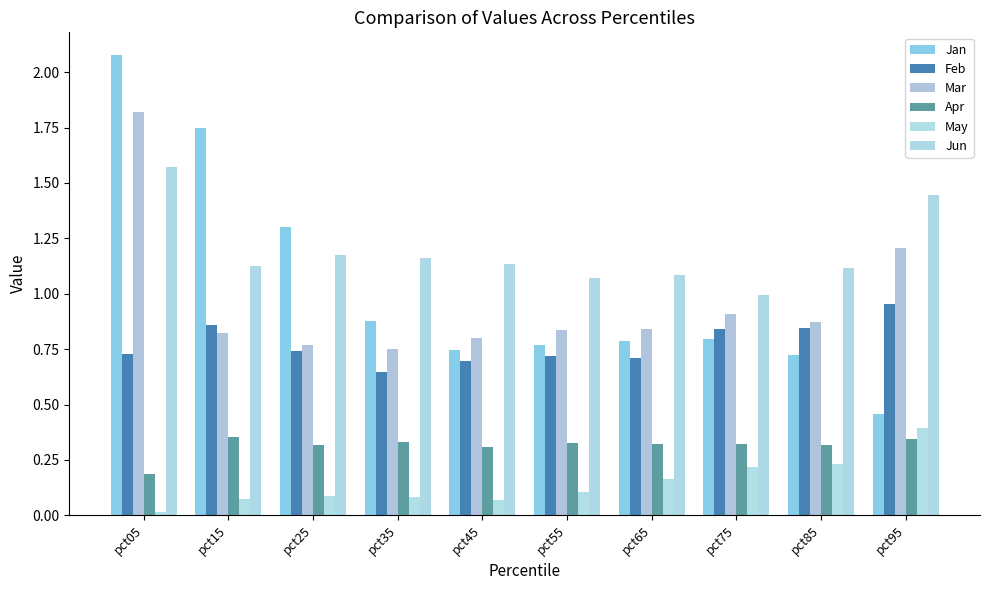

At how many categories does at least one series exceed 0?

10